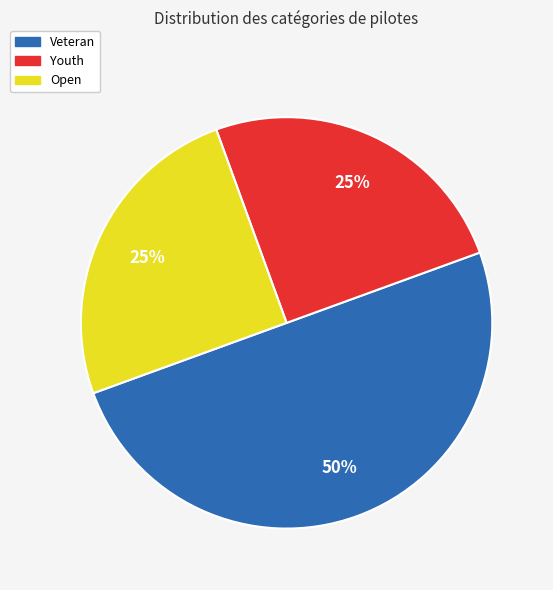

What percentage is the Veteran slice, to the nearest percent?

50%